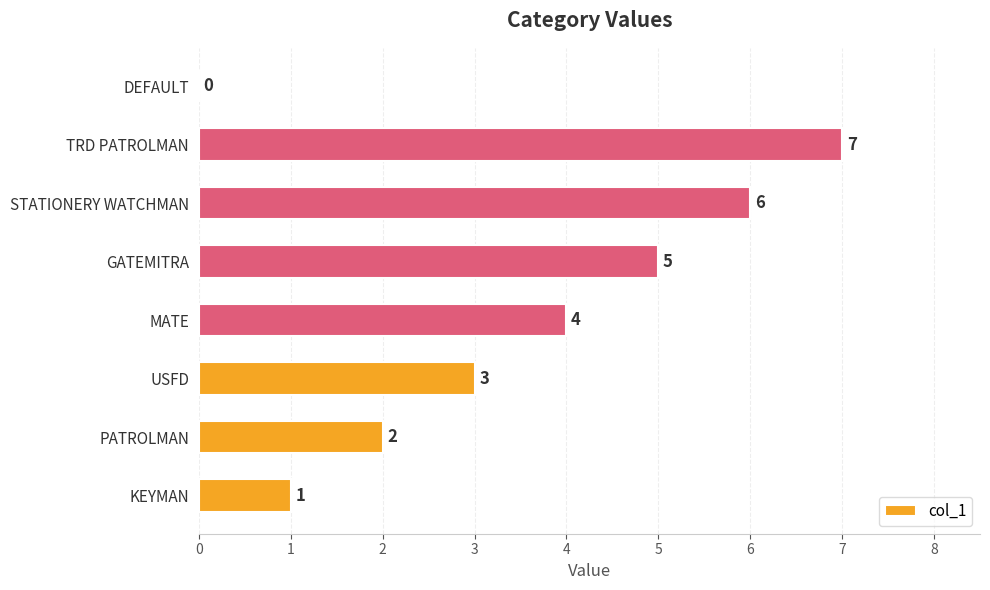

Which has a higher value, TRD PATROLMAN or DEFAULT?

TRD PATROLMAN